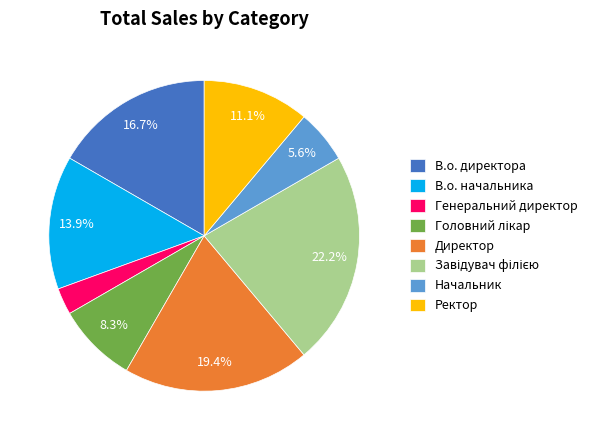

Does Генеральний директор account for over 50% of the chart?

No